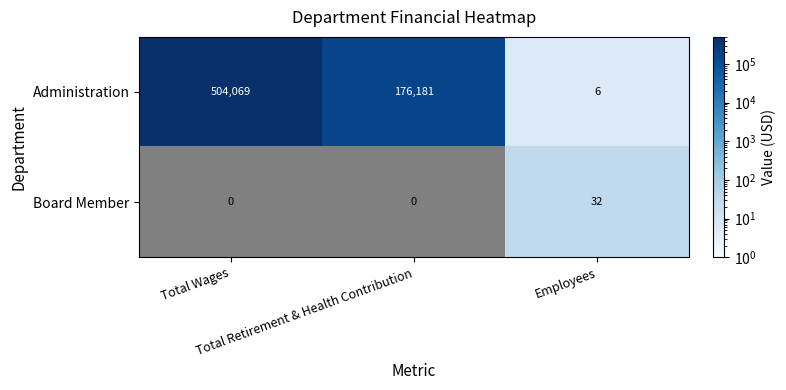

At which category is the sum across all series the highest?

Employees